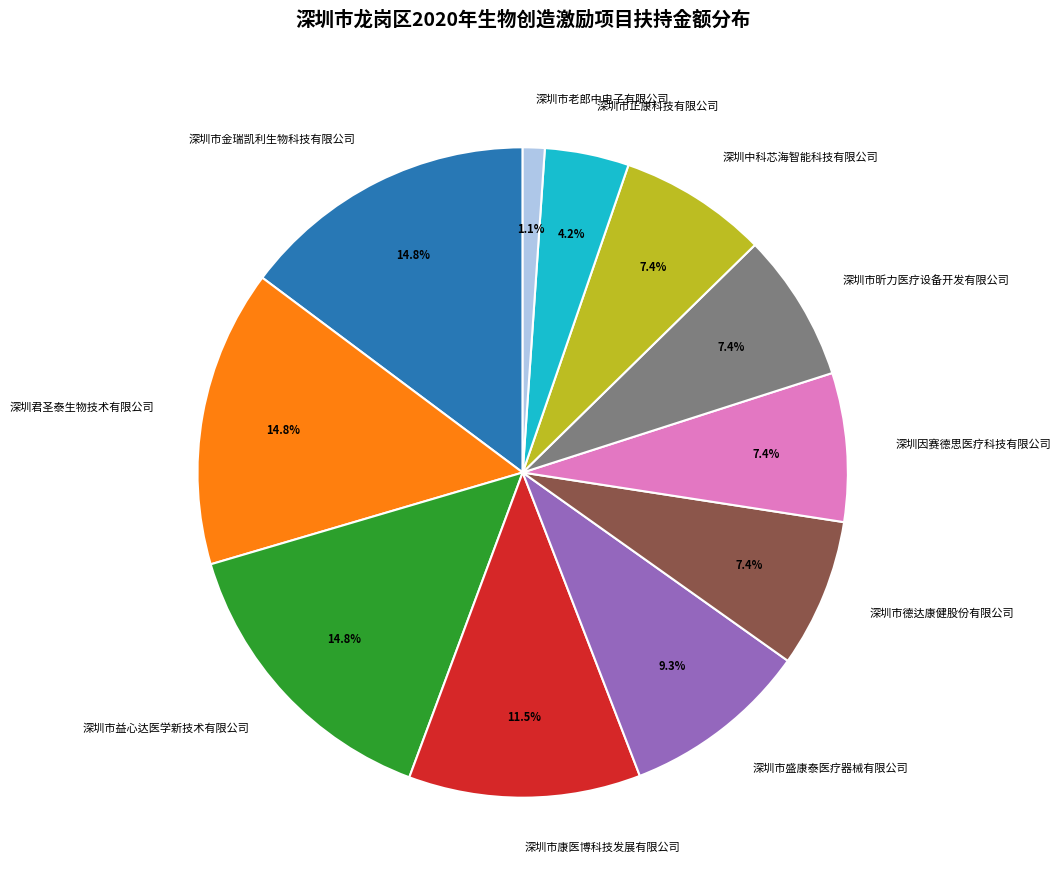

What is the total percentage of 深圳市金瑞凯利生物科技有限公司 and 深圳市正康科技有限公司?

19.0%